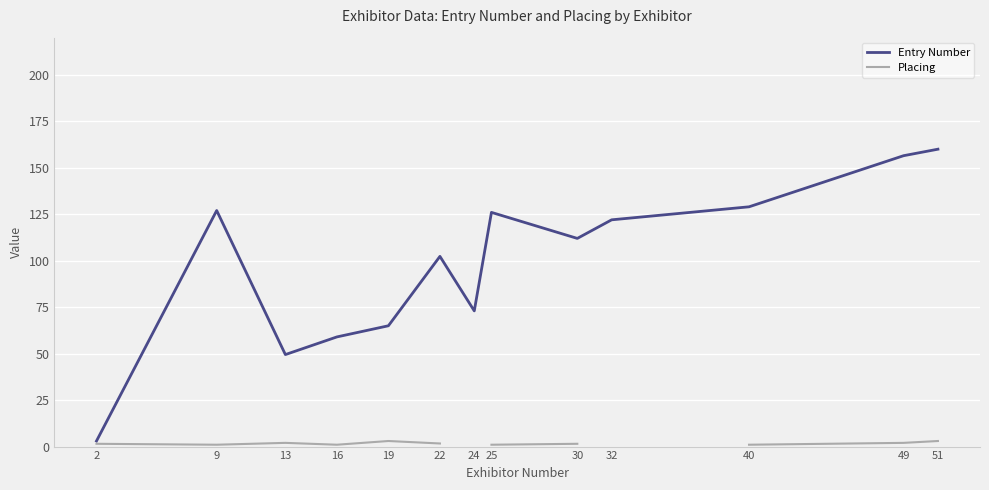

Count the Placing values in the range 1 to 3.

11